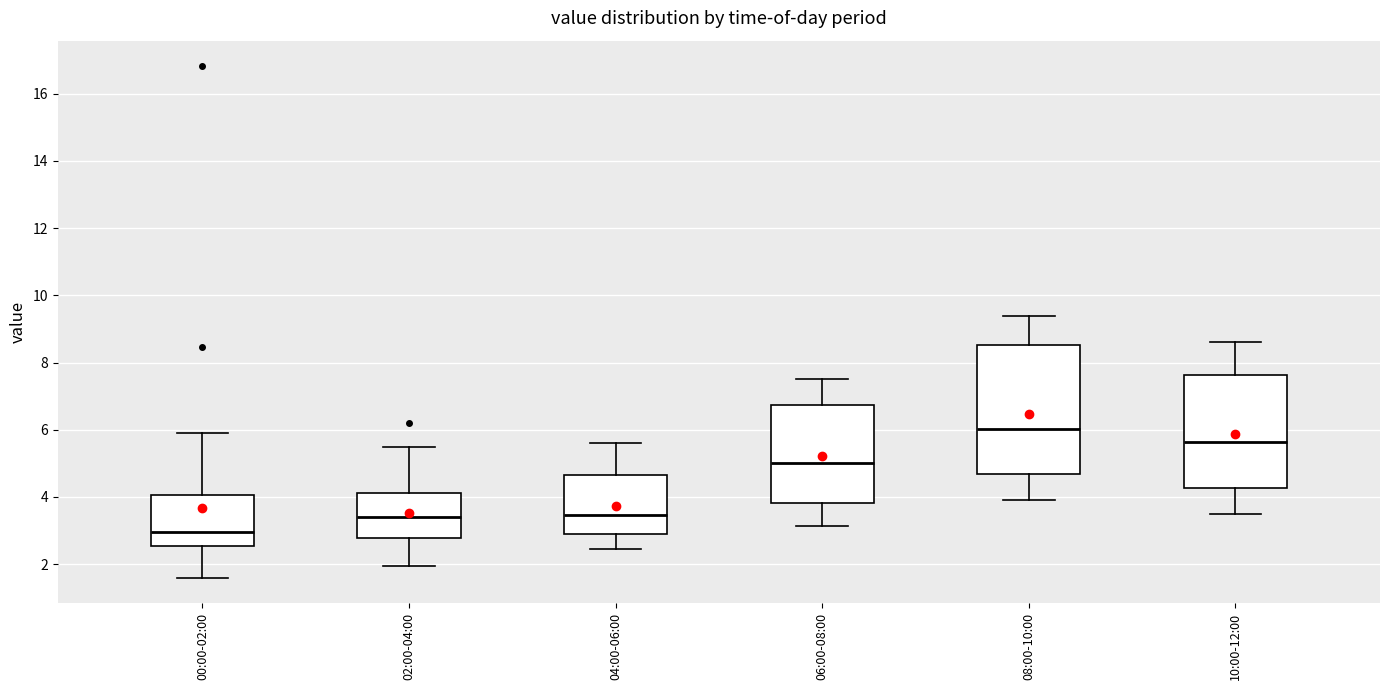

Where is the upper edge of the box for 00:00-02:00 on the y-axis? The values are not printed on the chart, so give them approximately, as read against the axis.

4.0